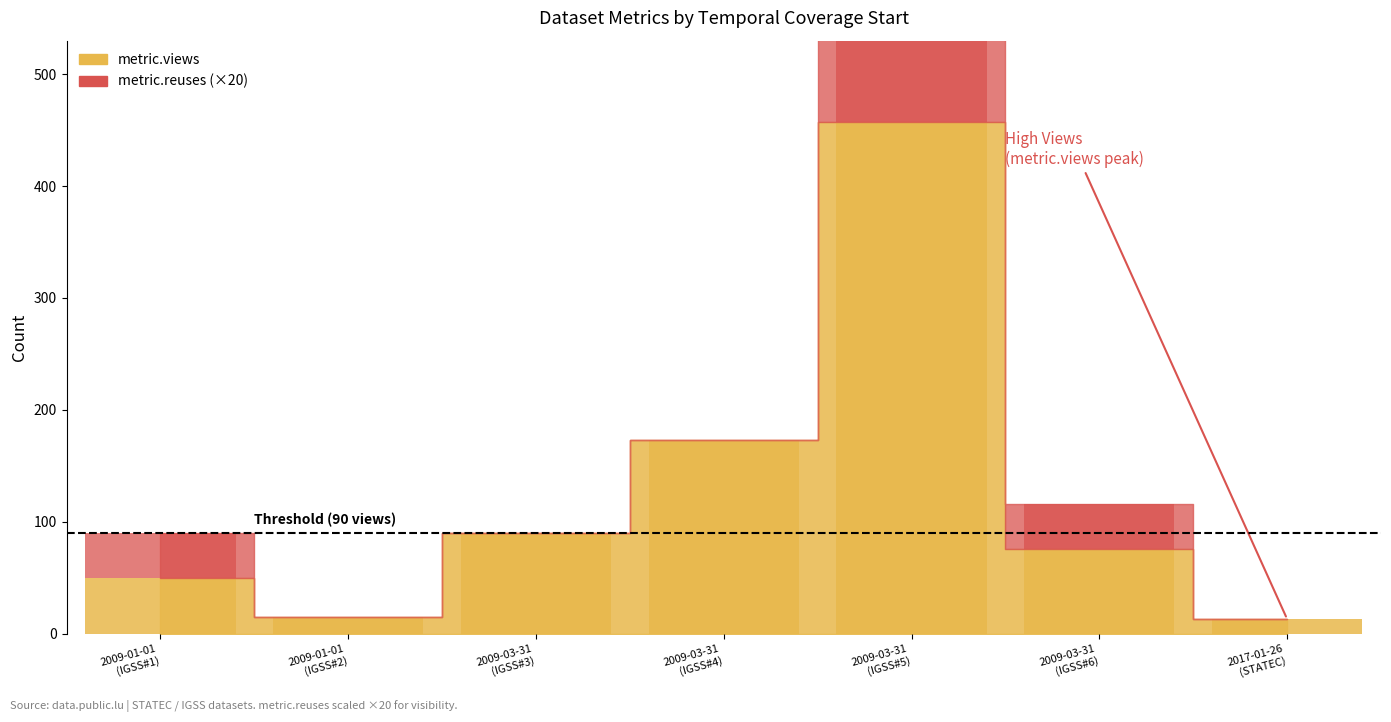

The metric.views series shows 22 at 2009-03-31 (IGSS#3). True or false?

False